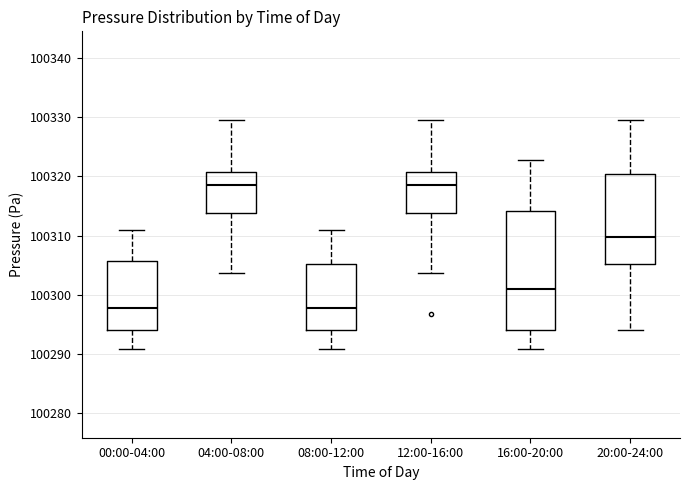

Reading left to right, read every box against the y-axis: the position of its median line, the range the box covers, and the ends of its whiskers. The values are not printed on the chart, so give them approximately, as read against the axis.

00:00-04:00: median 100298, box 100294 to 100306, whiskers 100291 to 100311
04:00-08:00: median 100318, box 100314 to 100321, whiskers 100304 to 100330
08:00-12:00: median 100298, box 100294 to 100305, whiskers 100291 to 100311
12:00-16:00: median 100318, box 100314 to 100321, whiskers 100304 to 100330
16:00-20:00: median 100301, box 100294 to 100314, whiskers 100291 to 100323
20:00-24:00: median 100310, box 100305 to 100320, whiskers 100294 to 100330